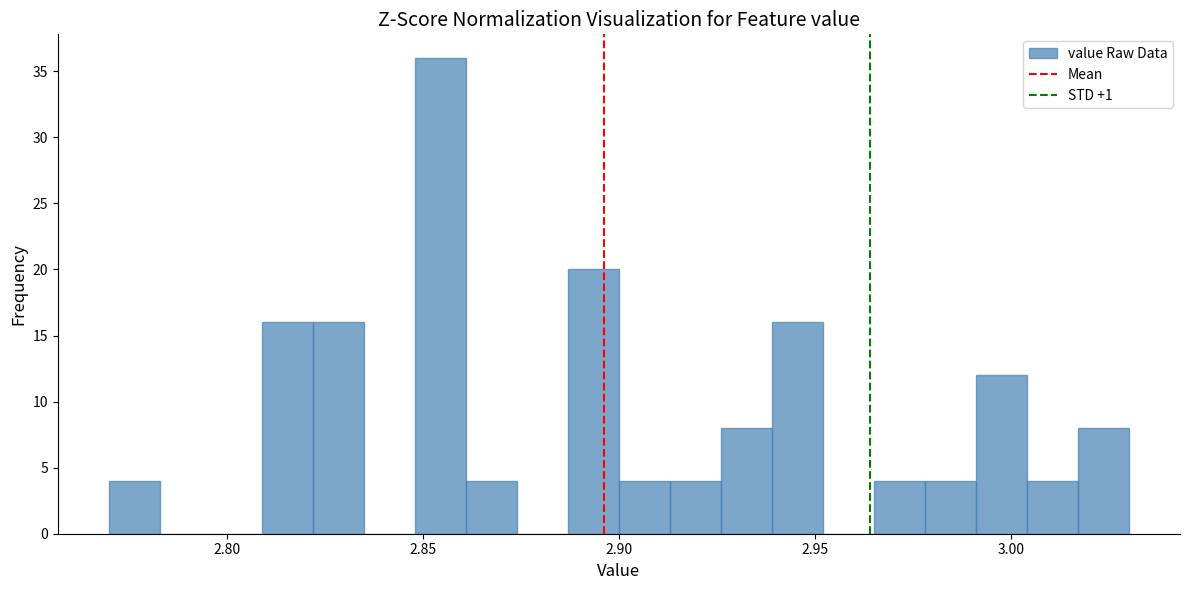

Read against the x-axis, roughly where is the centre of the tallest bar?

2.855